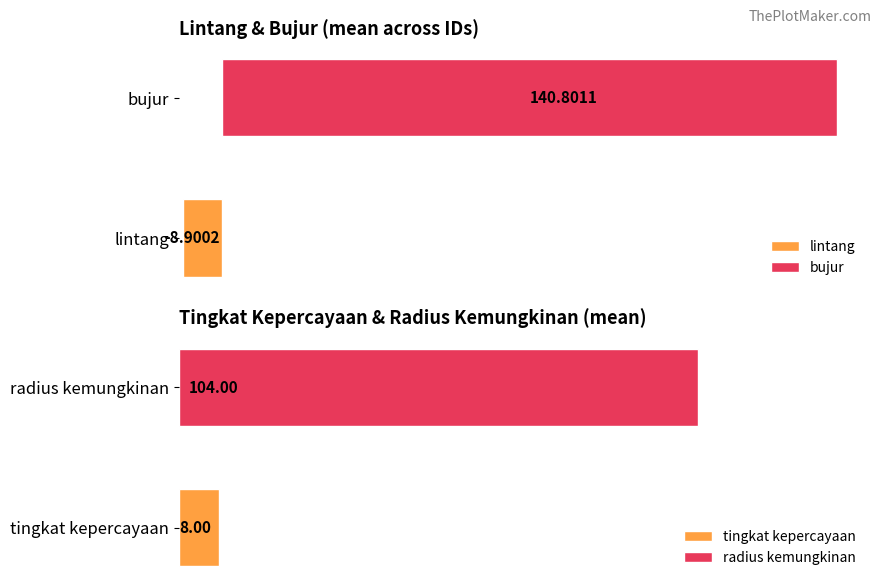

Reading left to right, extract all data points from this chart.

lintang: 3310316=-8.9	3310317=-8.8	3310318=-9.0
bujur: 3310316=140.7	3310317=140.8	3310318=140.9
tingkat kepercayaan: 3310316=9.0	3310317=7.0	3310318=8.0
radius kemungkinan: 3310316=102.0	3310317=90.0	3310318=120.0